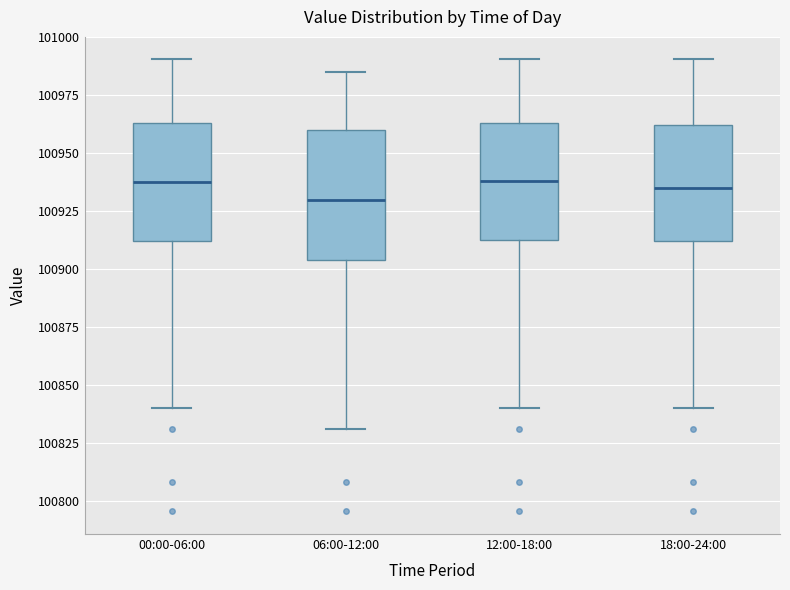

Where is the lower edge of the box for 18:00-24:00 on the y-axis? The values are not printed on the chart, so give them approximately, as read against the axis.

100910